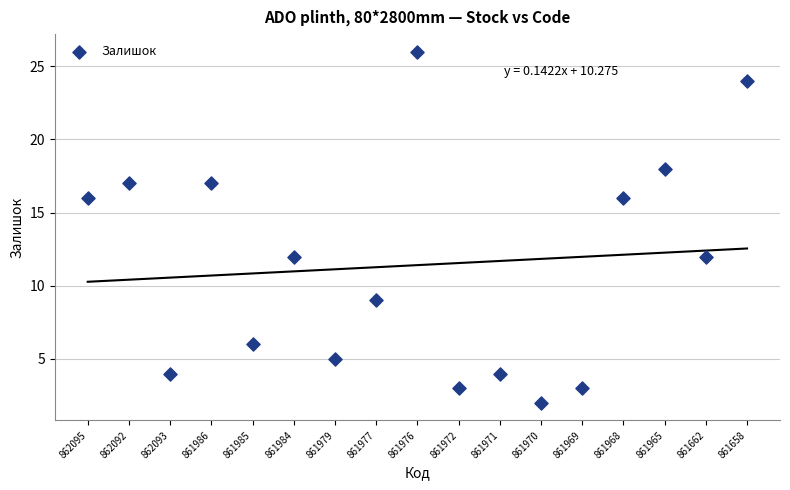

What is the range of Y values (max minus min)?

24